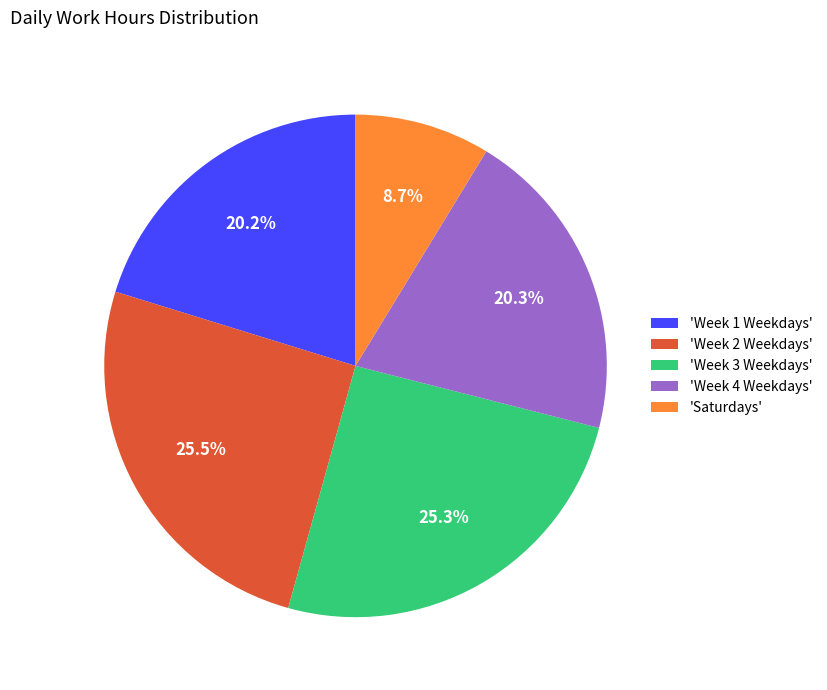

Which has a higher value, 'Saturdays' or 'Week 4 Weekdays'?

'Week 4 Weekdays'